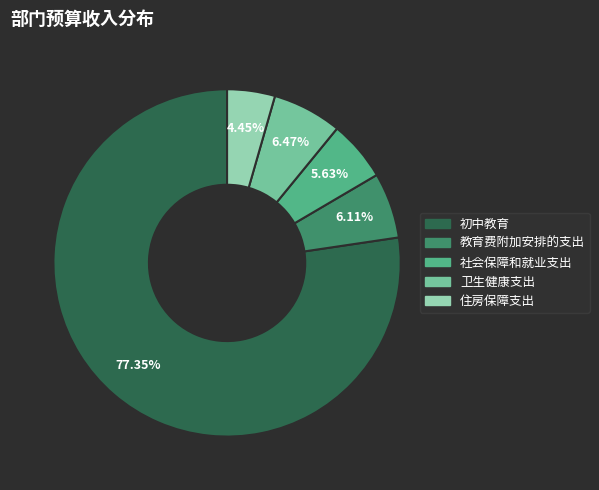

How many slices are in this pie chart?

5